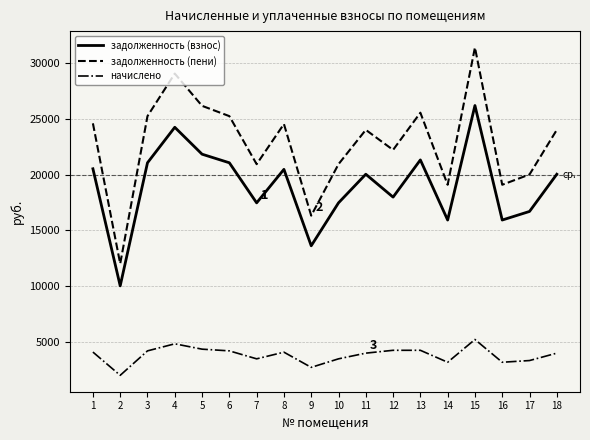

What is the approximate value of задолженность (взнос) at 12?

17976.0